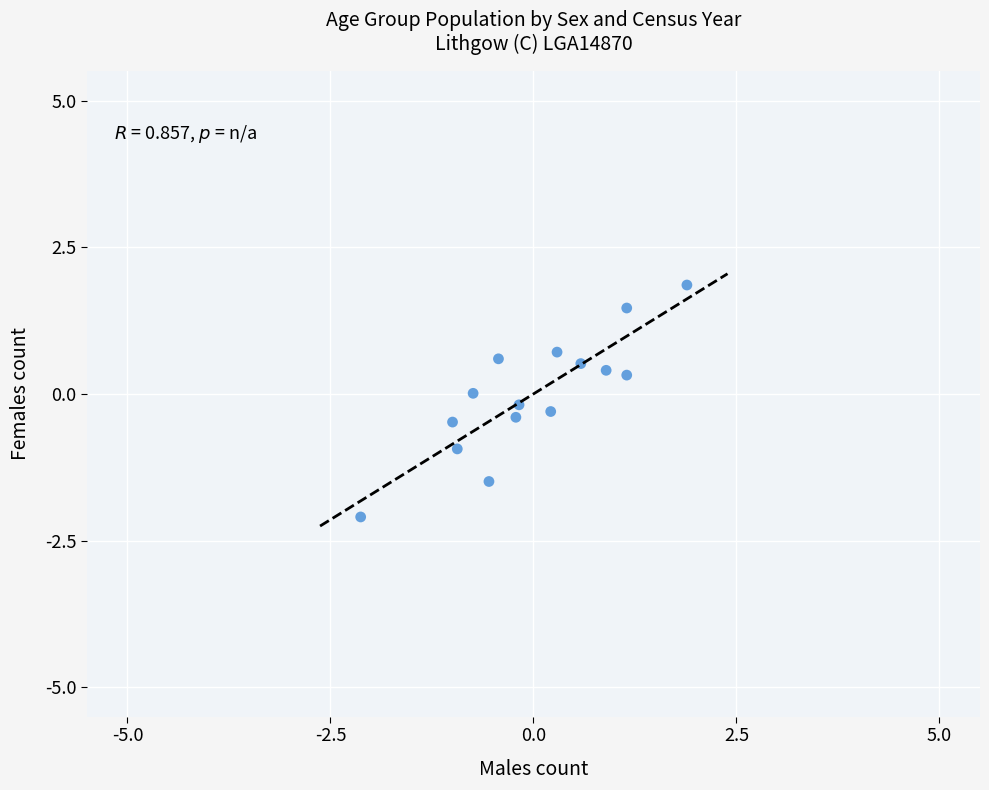

What is the range of X values (max minus min)?

4.0